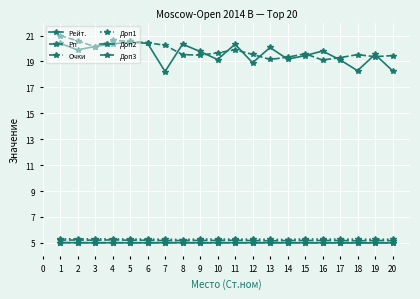

How many interior local valleys does the Рейт. series have?

6